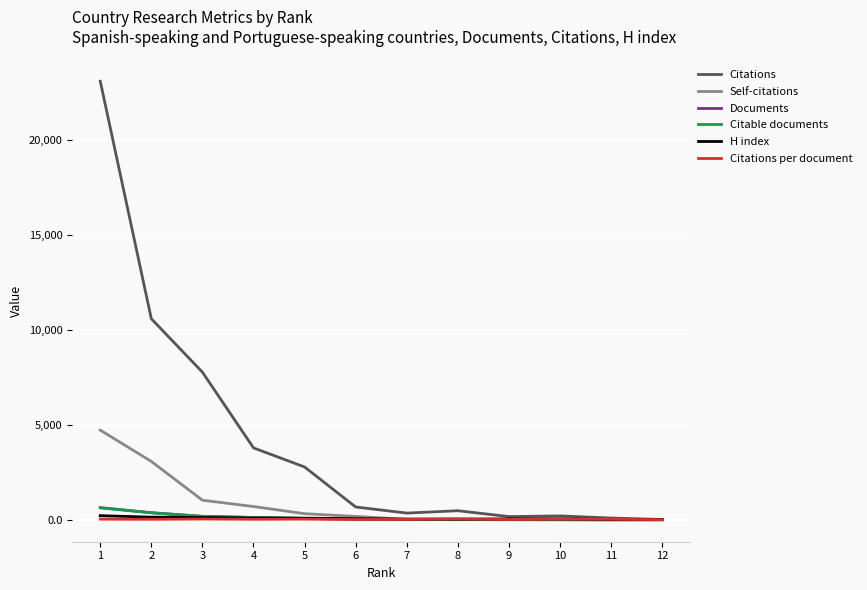

What is the sum of all Citable documents values?

1465.0